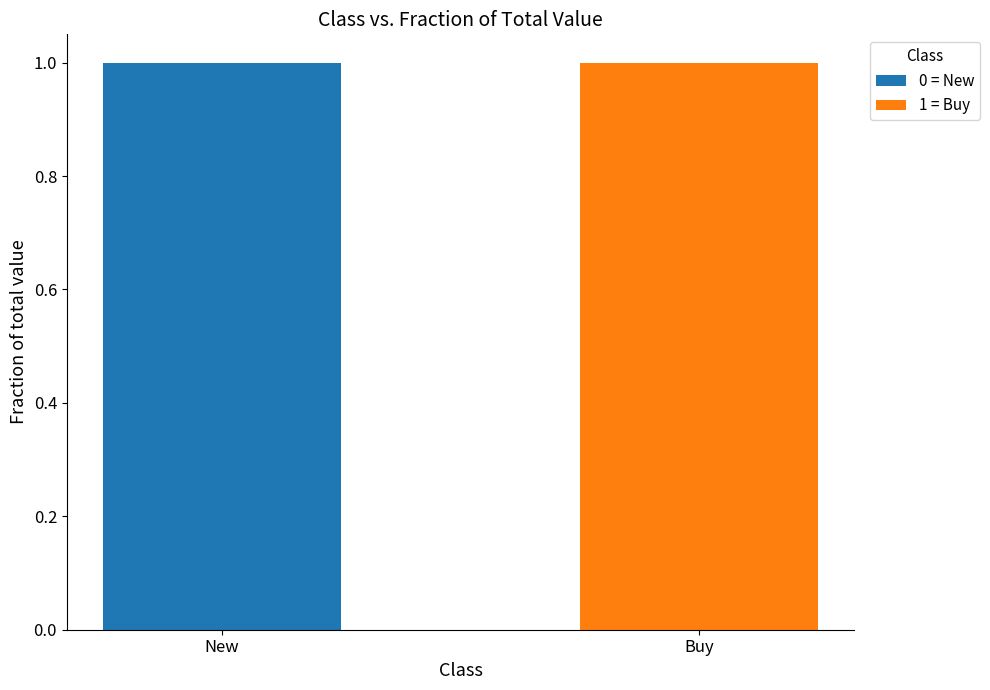

Reading left to right, what are the values for 0 = New?

New=1	Buy=0